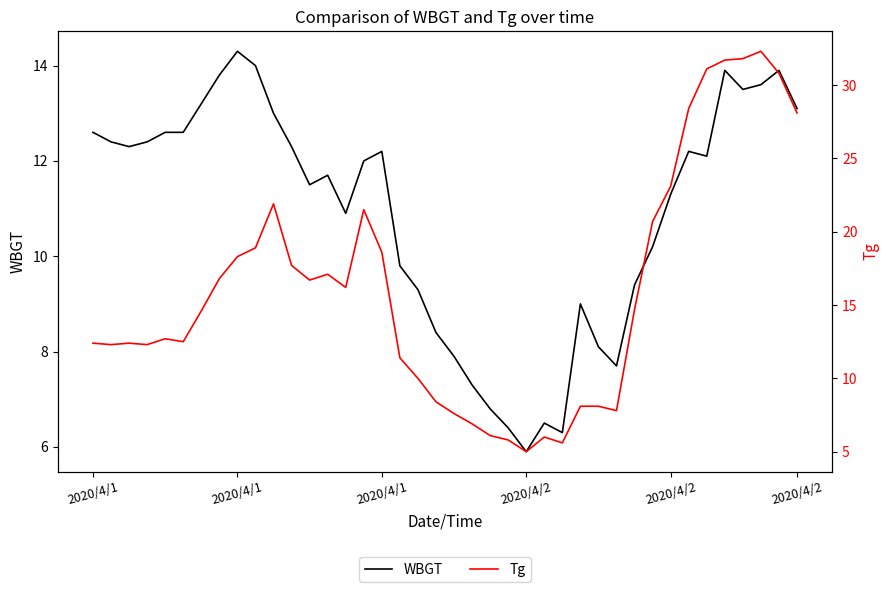

What is the difference between the maximum and minimum values in the WBGT series?

8.4